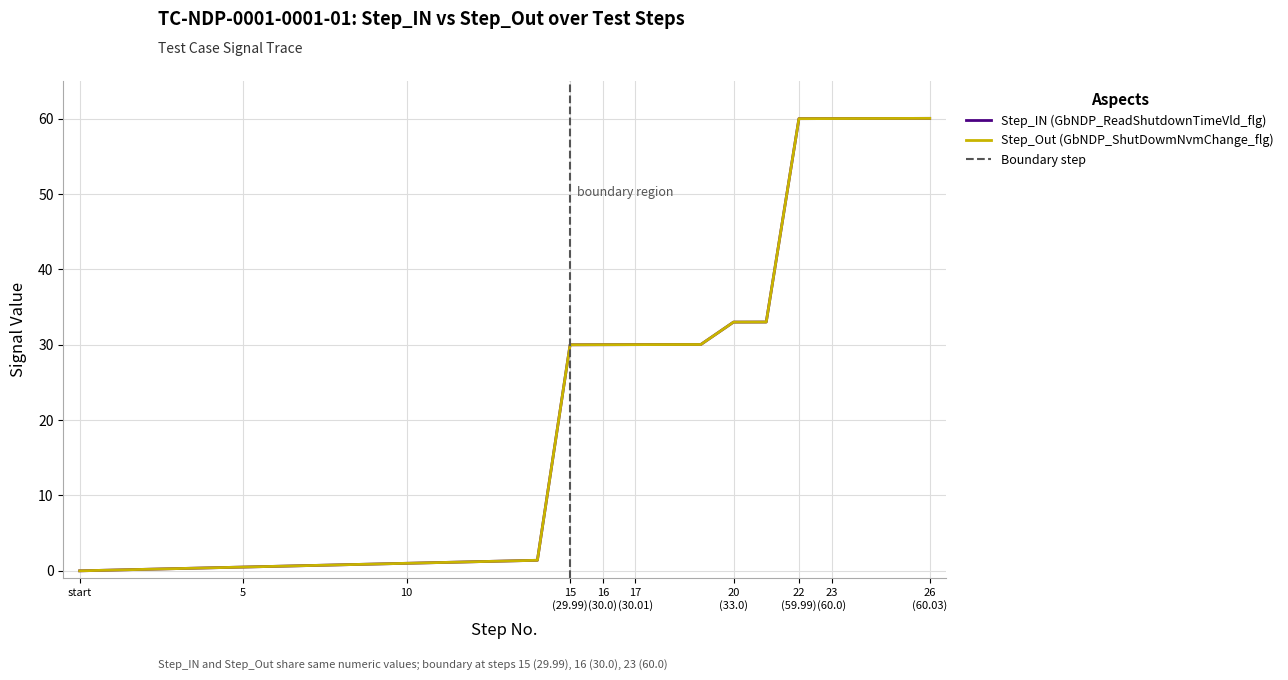

Is this an area chart (filled region under the line)?

No